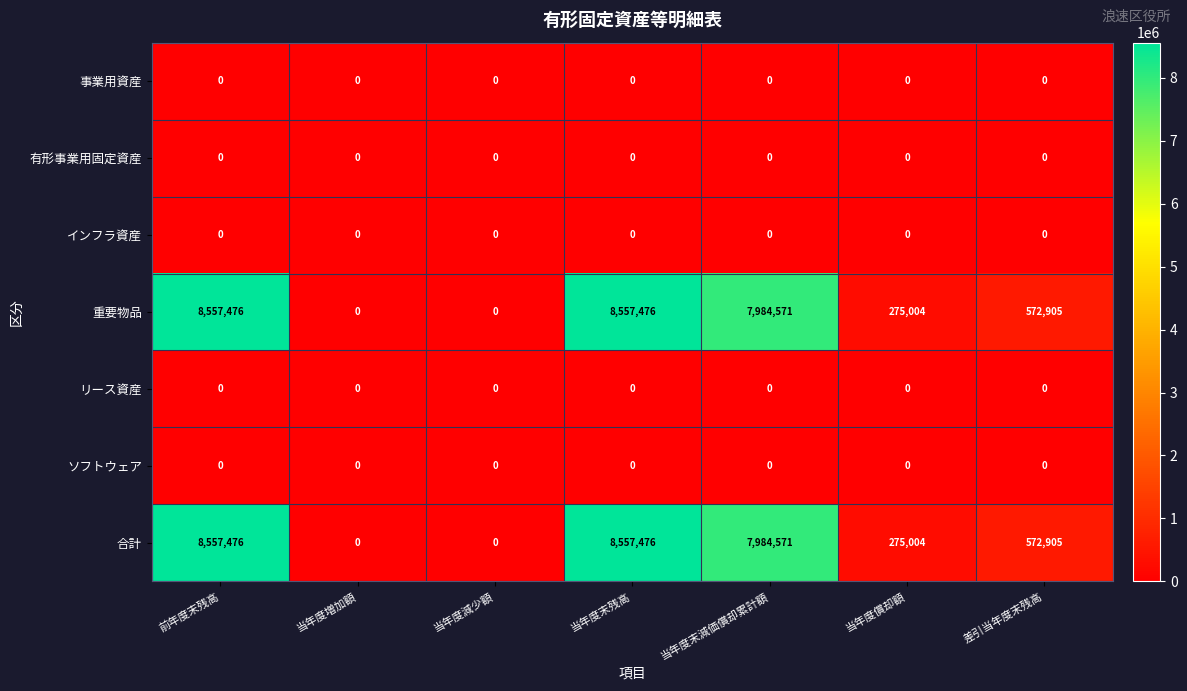

What is the difference between the second highest and minimum values in the 重要物品 series?

8557476